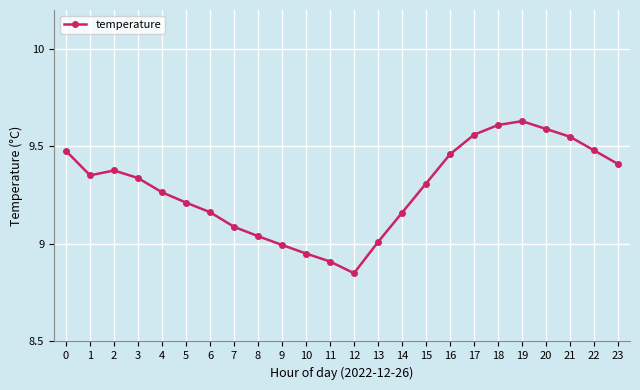

Where is the first local minimum?

1